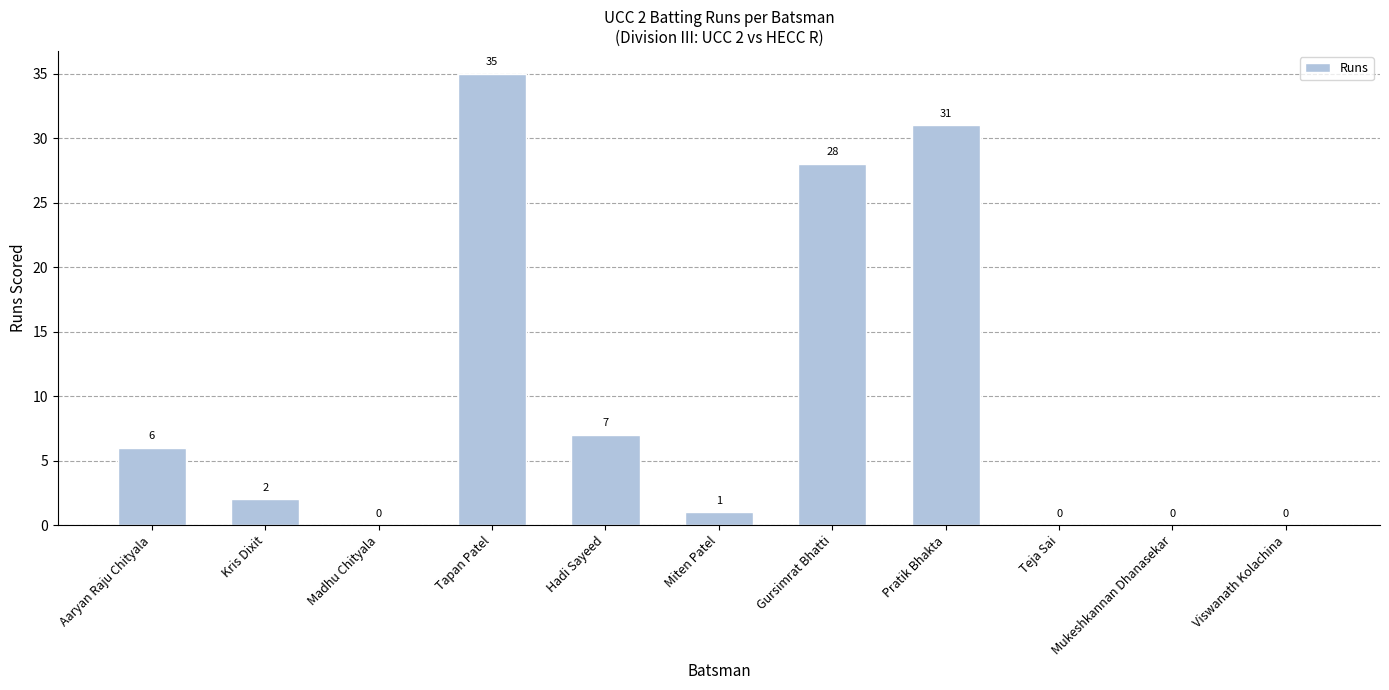

What is the change in value from Madhu Chityala to Miten Patel?

+1